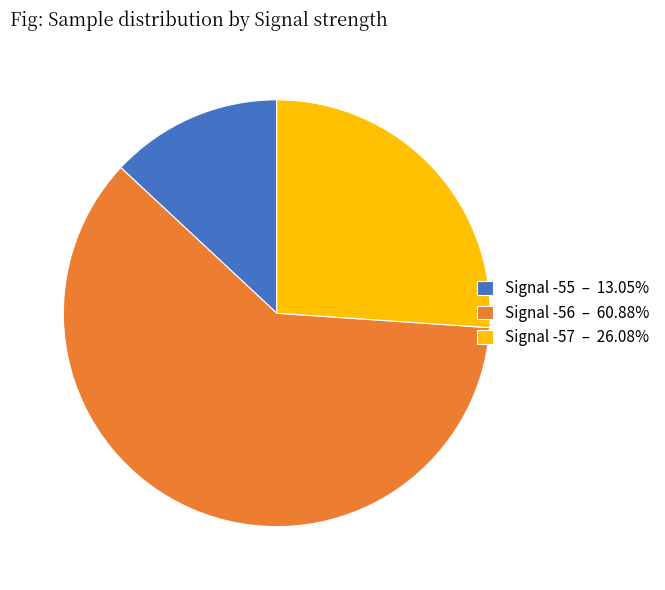

Is there a majority slice in this chart?

Yes